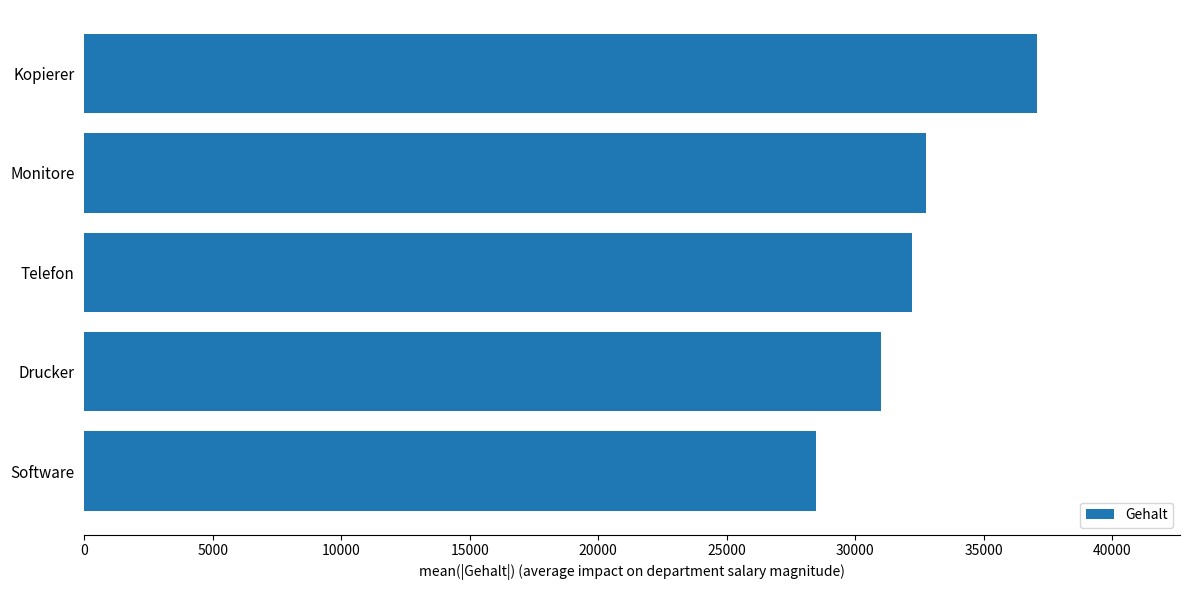

Reading top to bottom, transcribe all the data shown in this chart.

37068.8	32767.8	32190.5	31005.6	28457.0